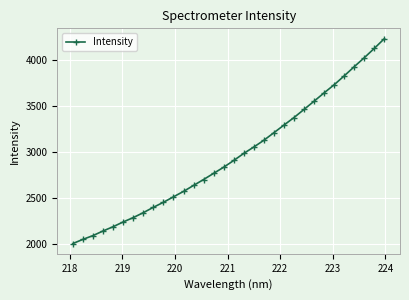

What is the difference between the maximum and minimum values?

2229.6